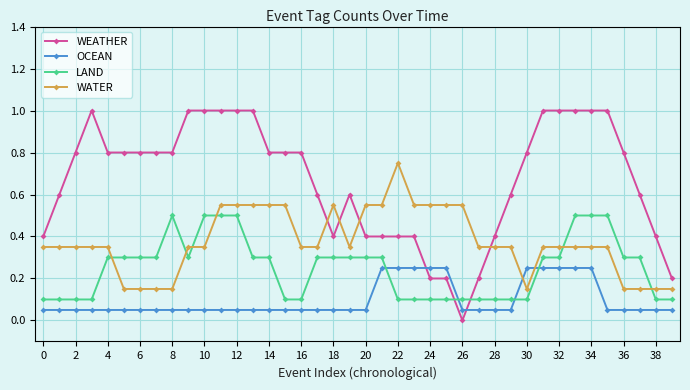

What is the sum of all LAND values?

10.0